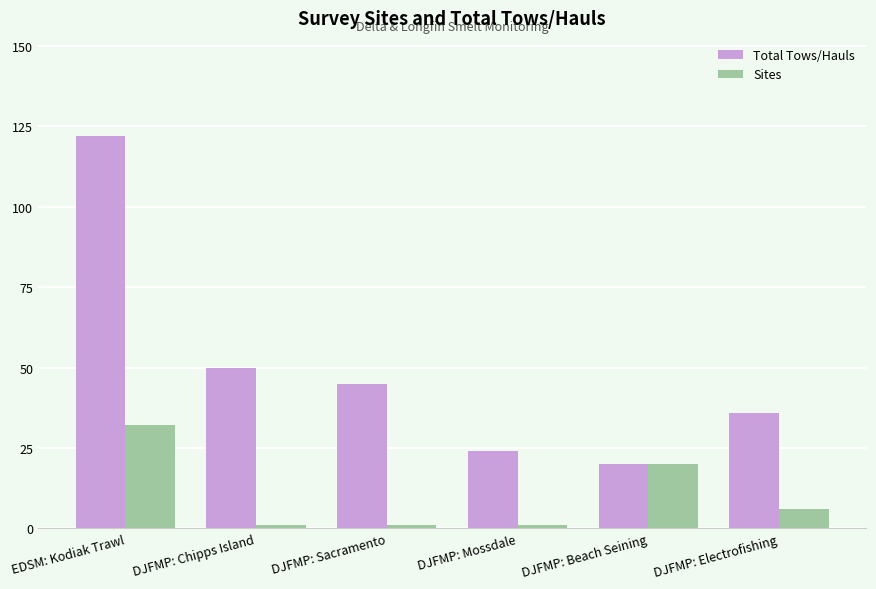

What is the label of the 6th bar from the right?

EDSM: Kodiak Trawl